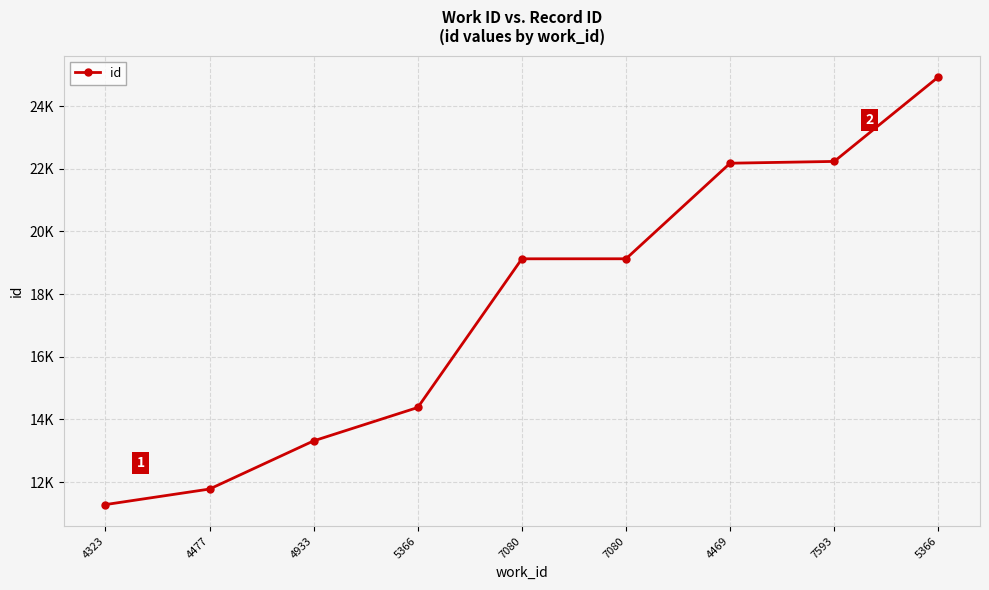

Does the chart have visible grid lines?

Yes